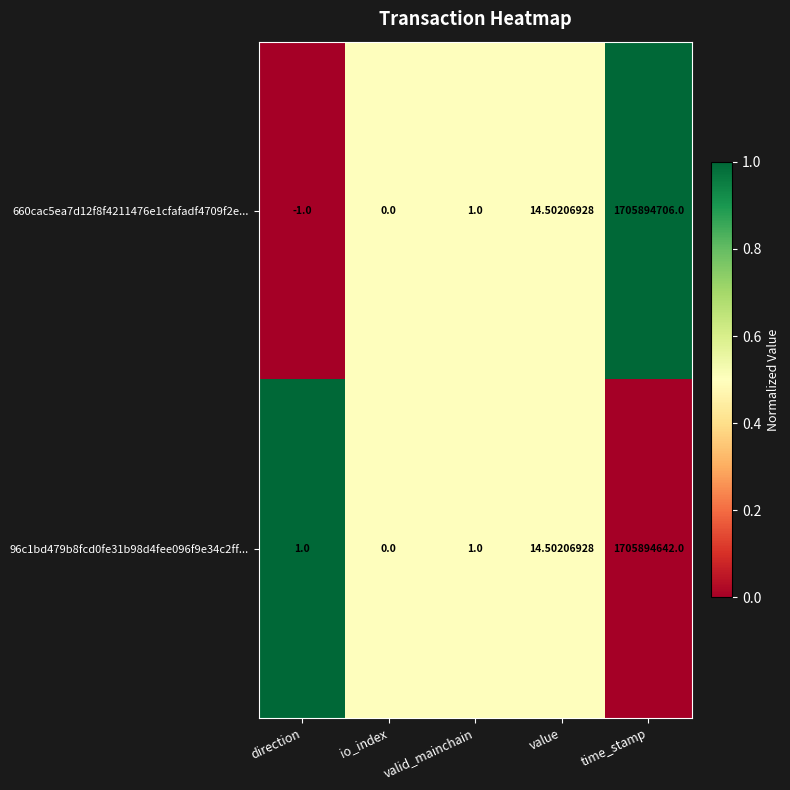

Which series has the largest total across all categories?

660cac5ea7d12f8f4211476e1cfafadf4709f2e...